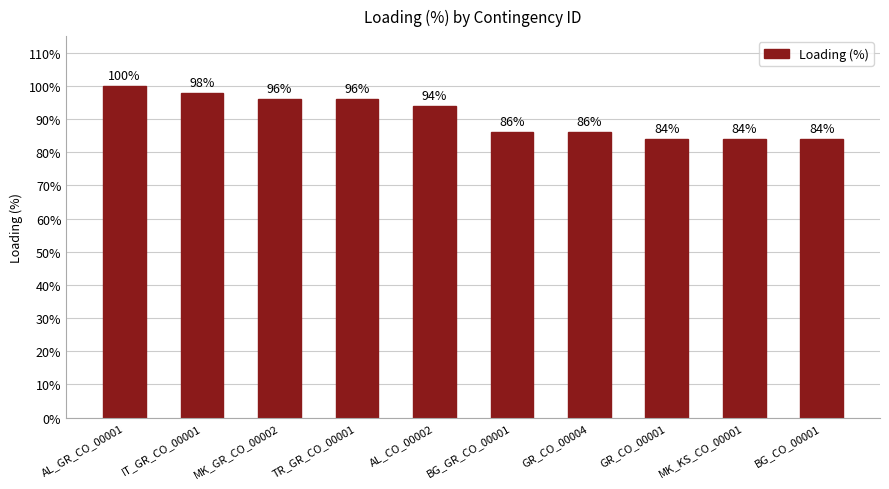

What is the difference between the maximum and minimum values?

16